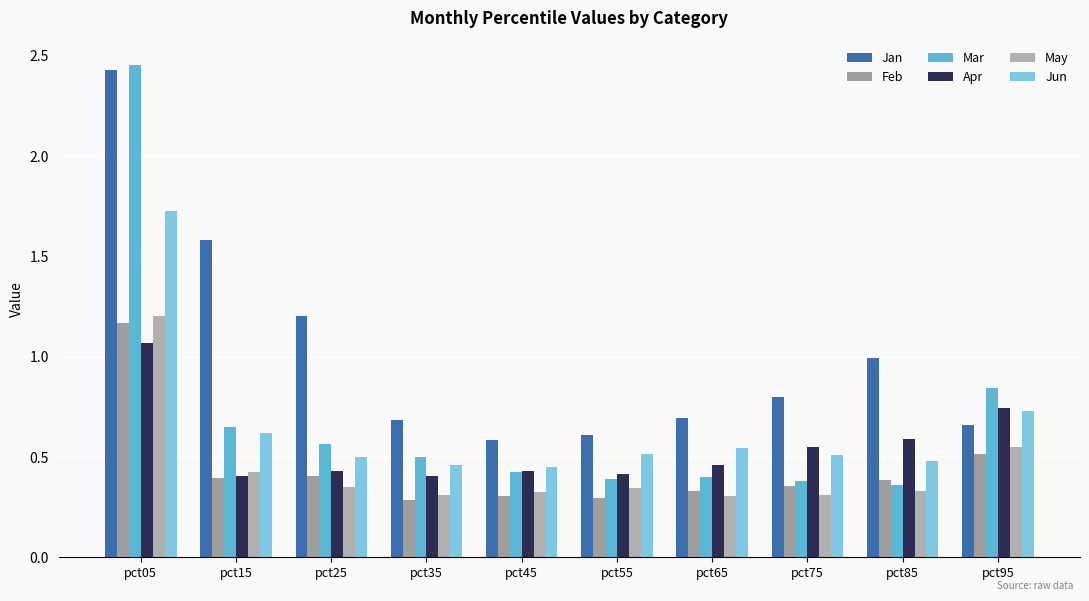

How many bars are there in total?

60